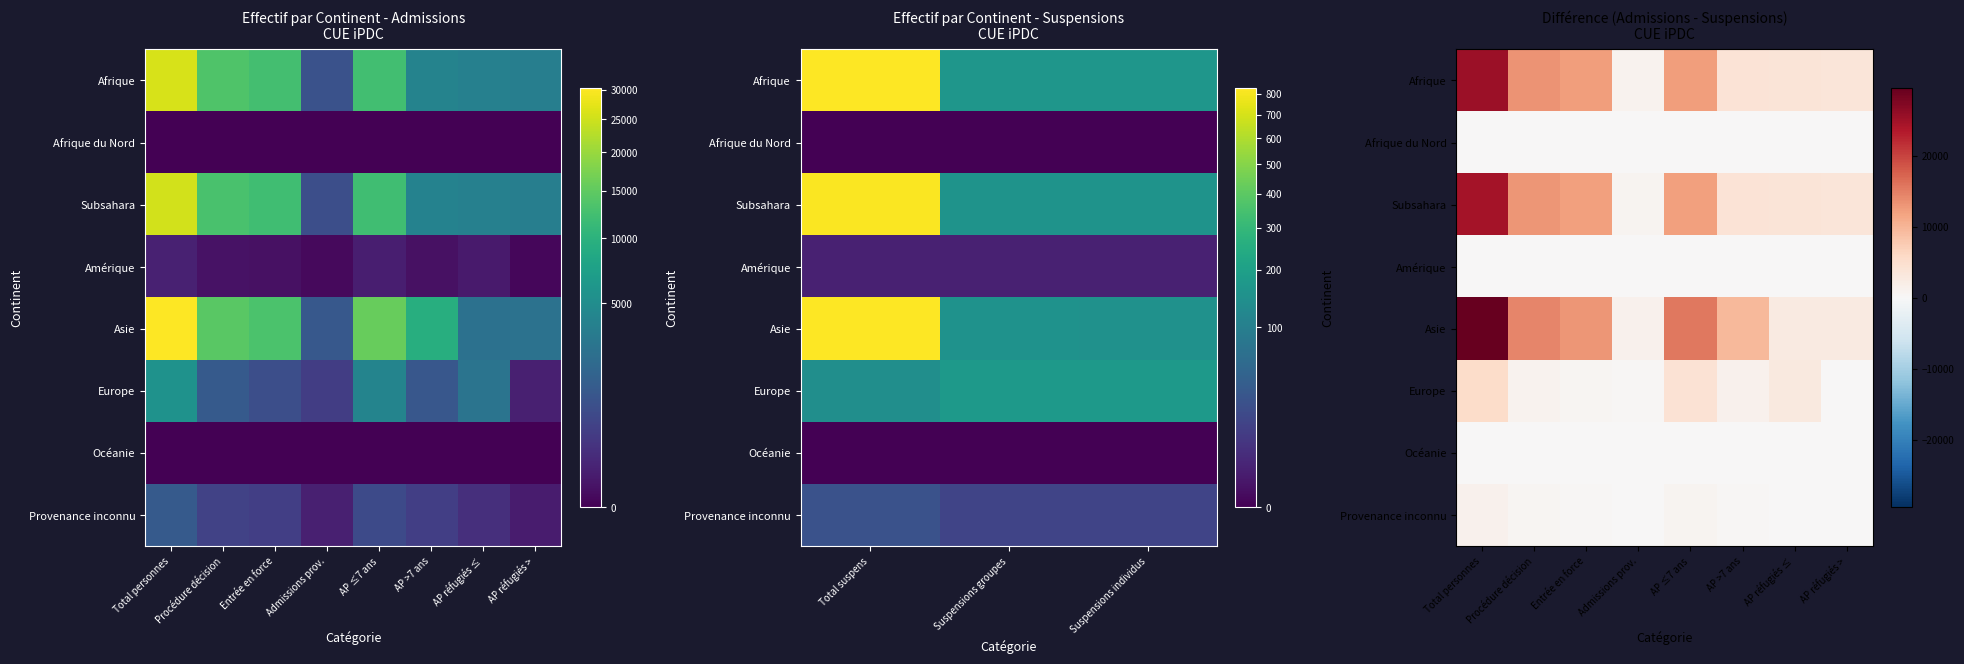

True or false: Afrique has a value of 4093 at AP >7 ans.

True